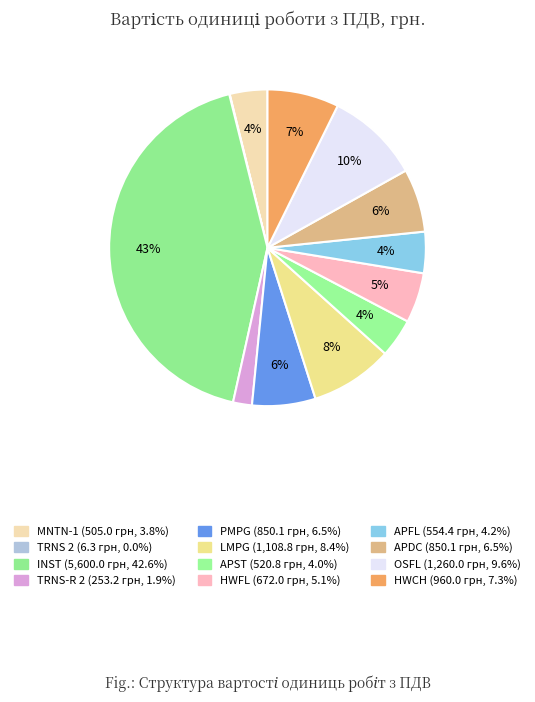

Rank the categories by value from highest to lowest.

INST, OSFL, LMPG, HWCH, PMPG, APDC, HWFL, APFL, APST, MNTN-1, TRNS-R 2, TRNS 2